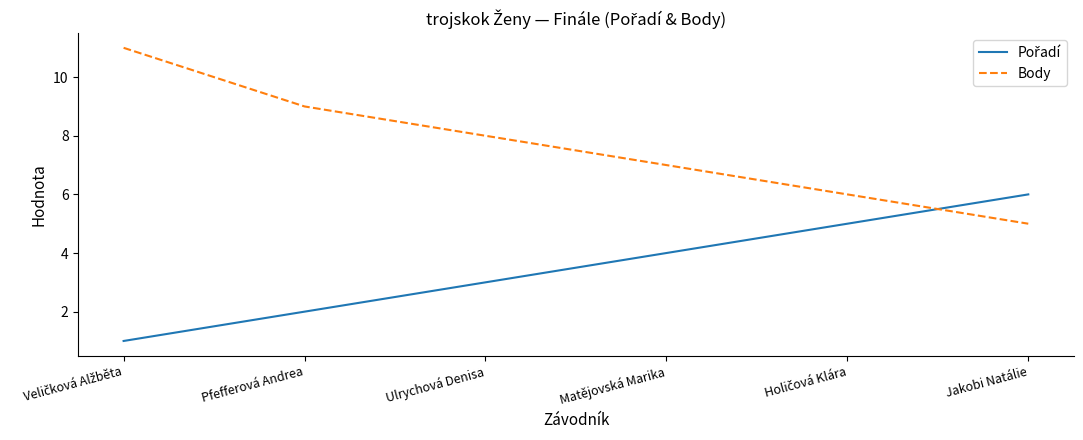

Which series has the largest range (max minus min)?

Body